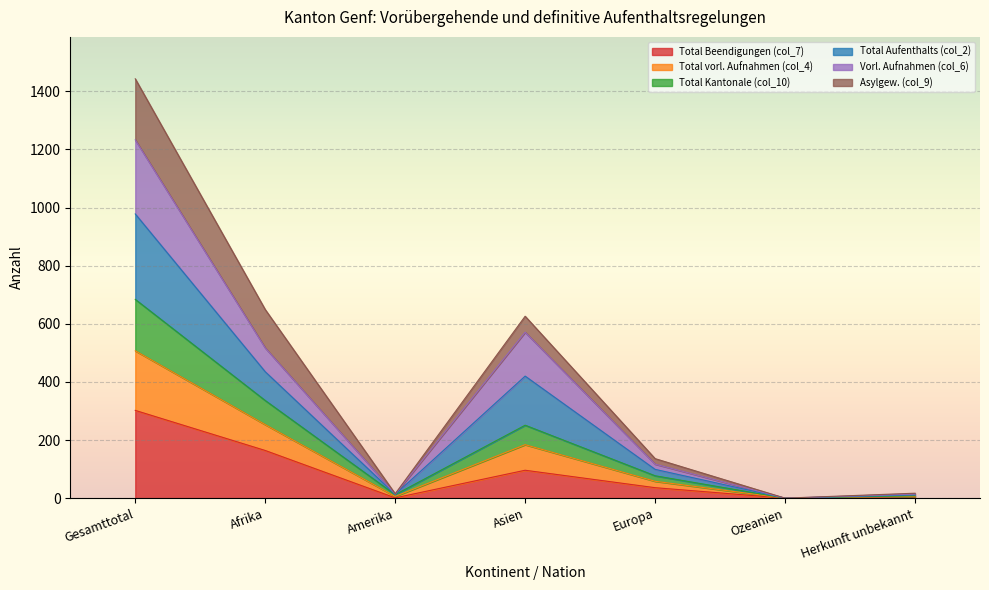

How many data points does each series have?

7